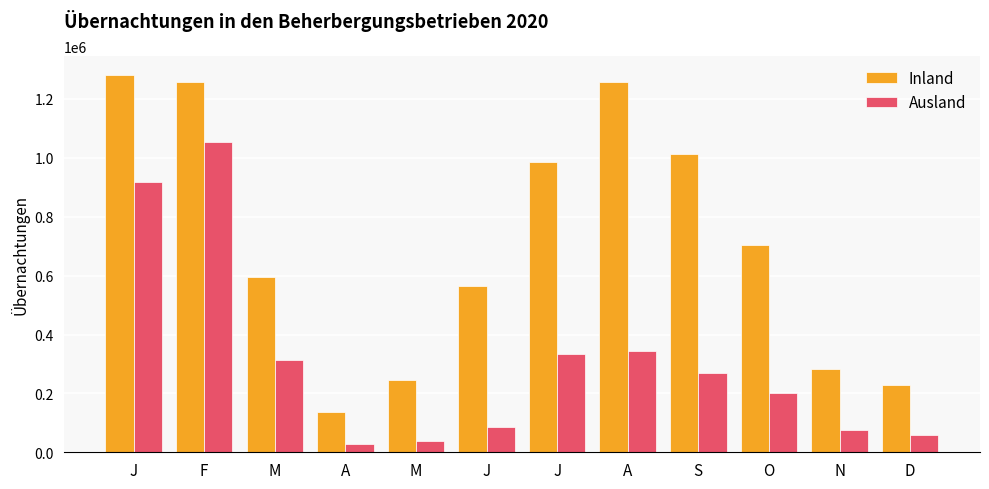

Which category has the lowest value across all series?

A